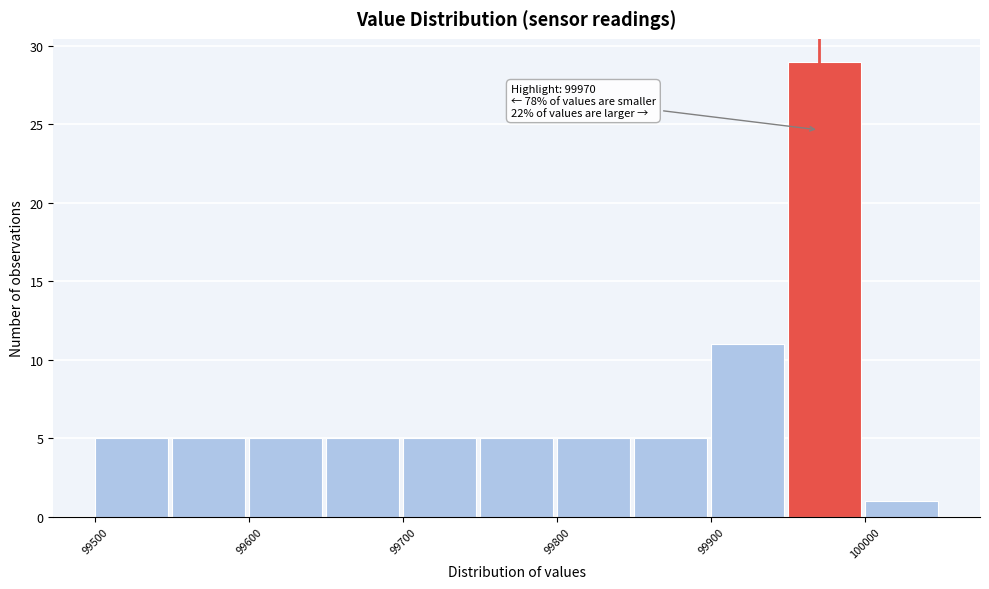

Which range on the x-axis has the tallest bar?

99950 to 100000